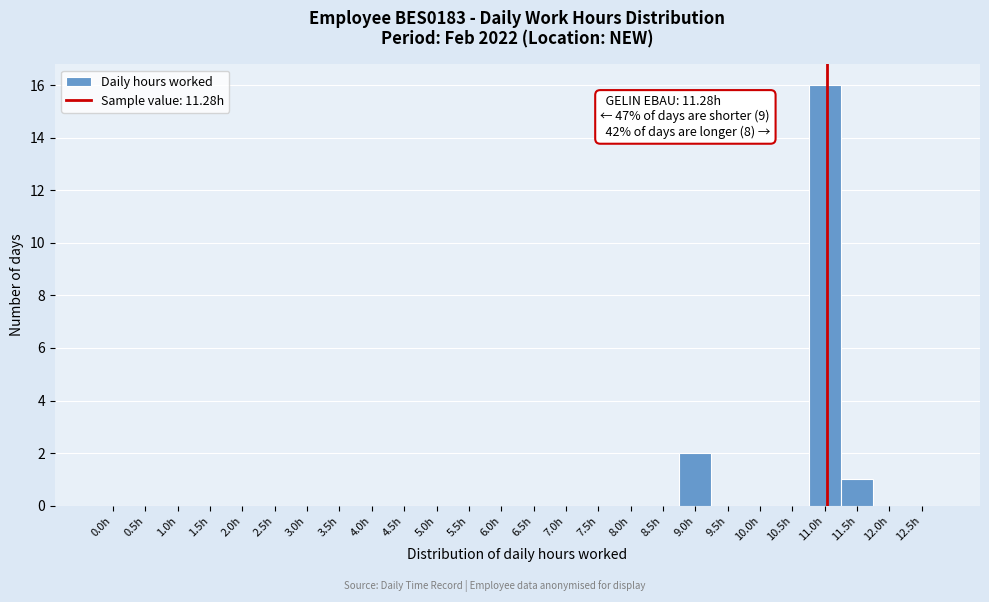

Reading left to right, extract all data points from this chart.

0.0h=0	0.5h=0	1.0h=0	1.5h=0	2.0h=0	2.5h=0	3.0h=0	3.5h=0	4.0h=0	4.5h=0	5.0h=0	5.5h=0	6.0h=0	6.5h=0	7.0h=0	7.5h=0	8.0h=0	8.5h=0	9.0h=2	9.5h=0	10.0h=0	10.5h=0	11.0h=16	11.5h=1	12.0h=0	12.5h=0